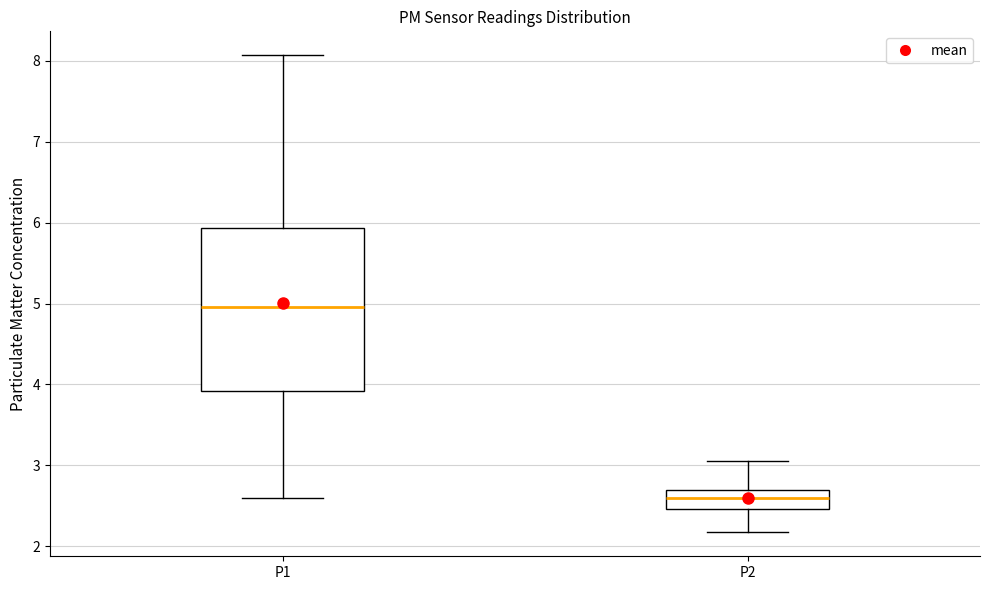

Reading left to right, read every box against the y-axis: the position of its median line, the range the box covers, and the ends of its whiskers. The values are not printed on the chart, so give them approximately, as read against the axis.

P1: median 5.0, box 3.9 to 5.9, whiskers 2.6 to 8.1
P2: median 2.6, box 2.5 to 2.7, whiskers 2.2 to 3.1